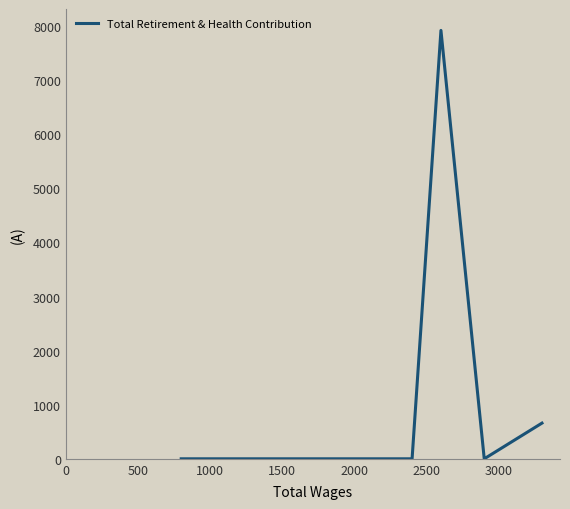

What is the difference between the maximum and minimum values?

7920